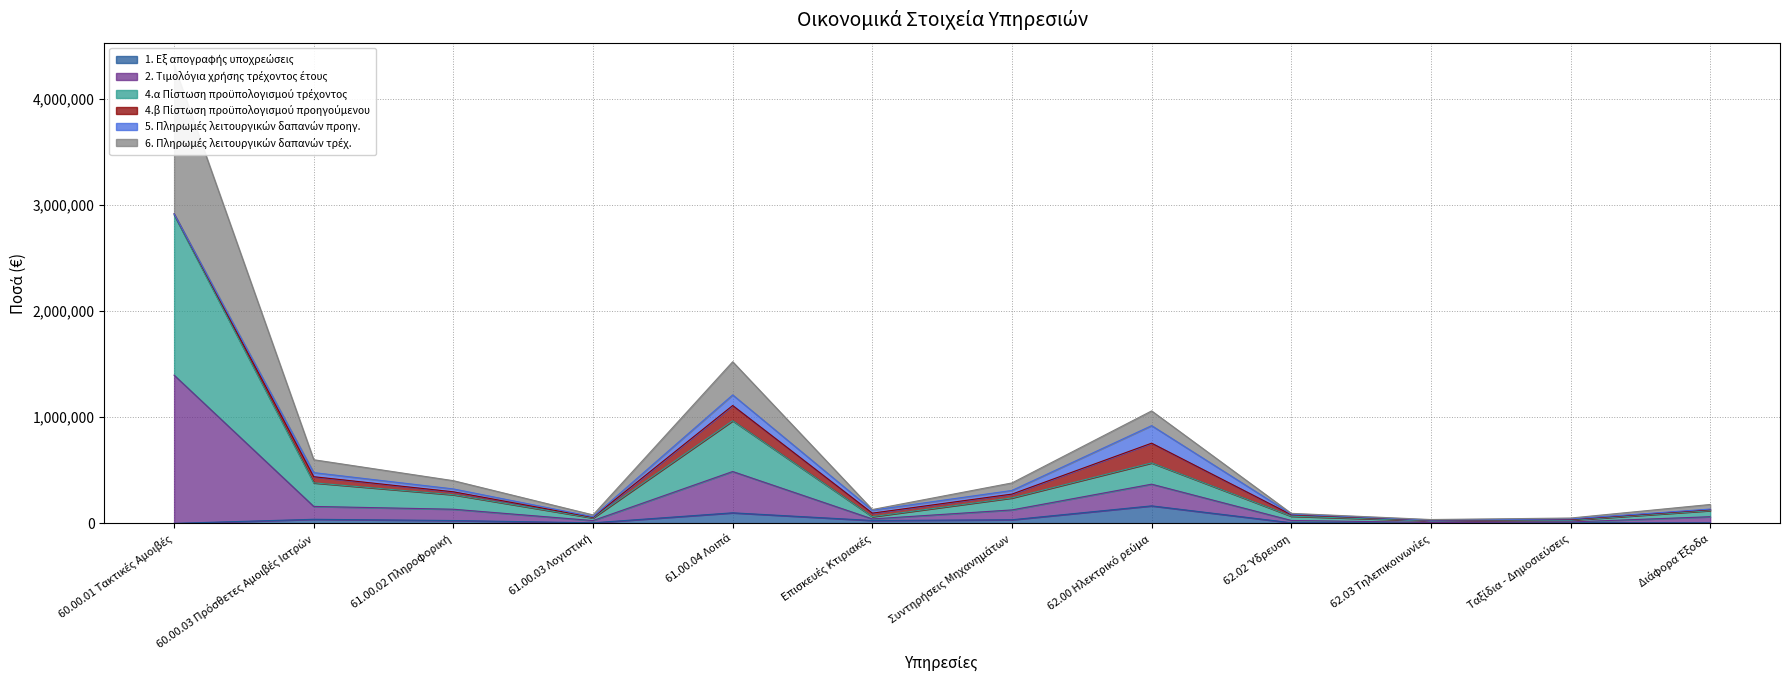

What is the difference between the highest and lowest values at 61.00.02 Πληροφορική?

375099.8